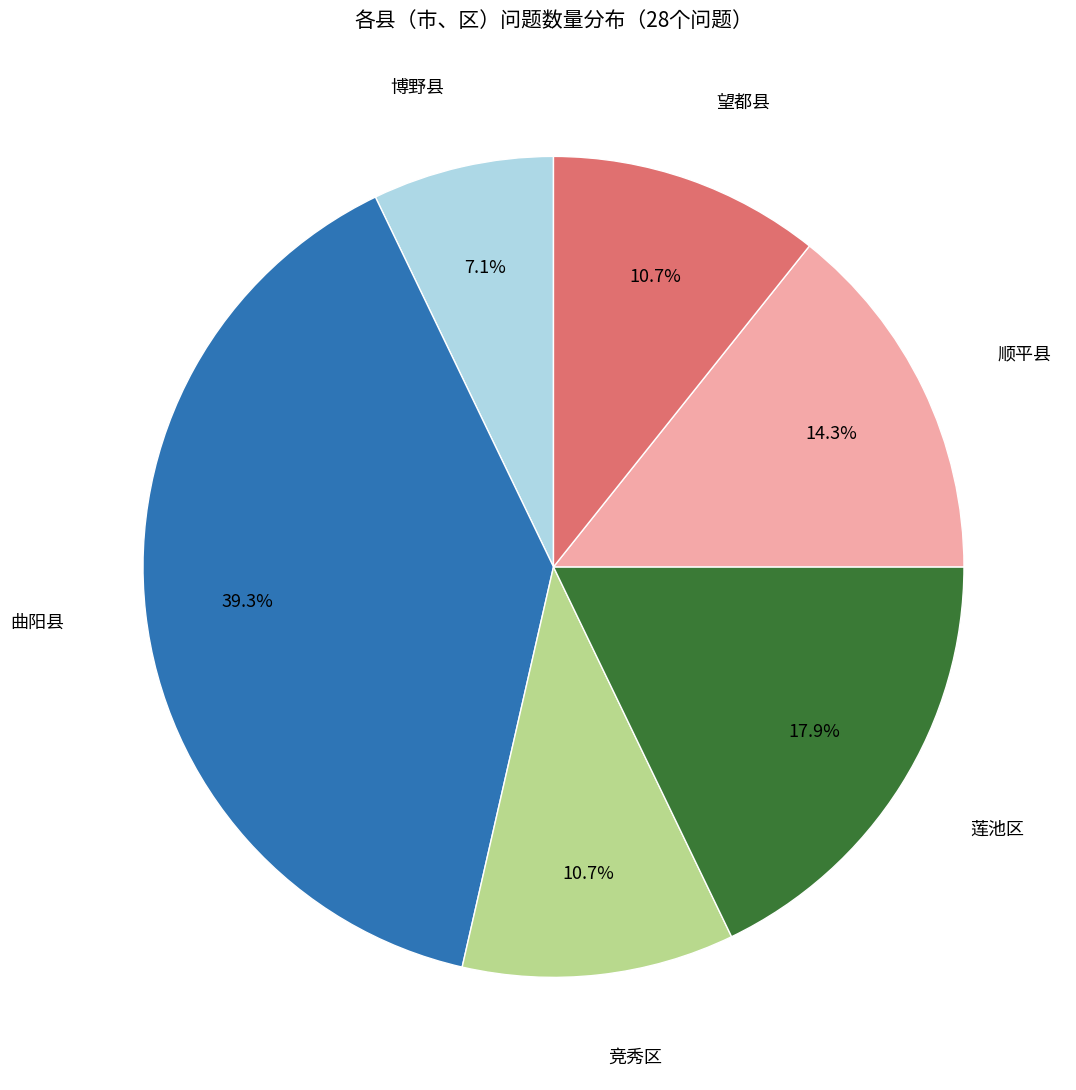

Do 莲池区 and 博野县 together represent more than half of the pie?

No